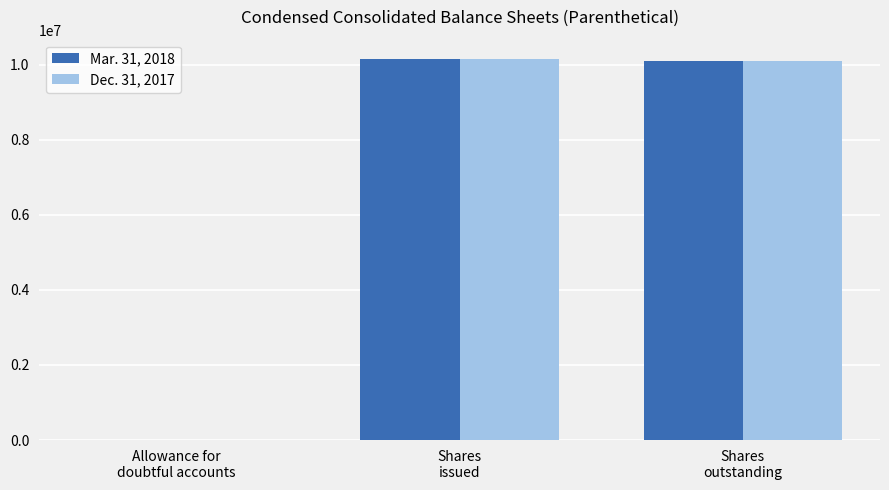

Where does the Mar. 31, 2018 series first go above 10091822?

Shares
issued